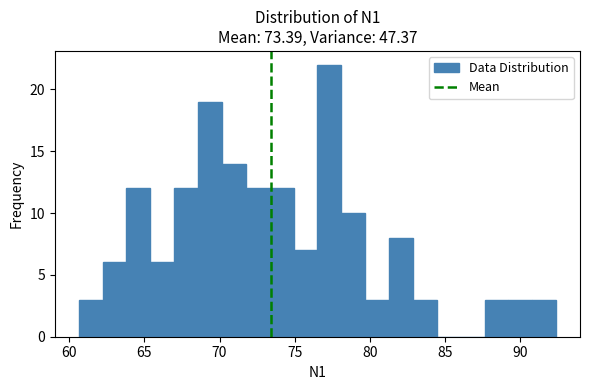

Read against the x-axis, roughly where is the centre of the tallest bar?

77.5